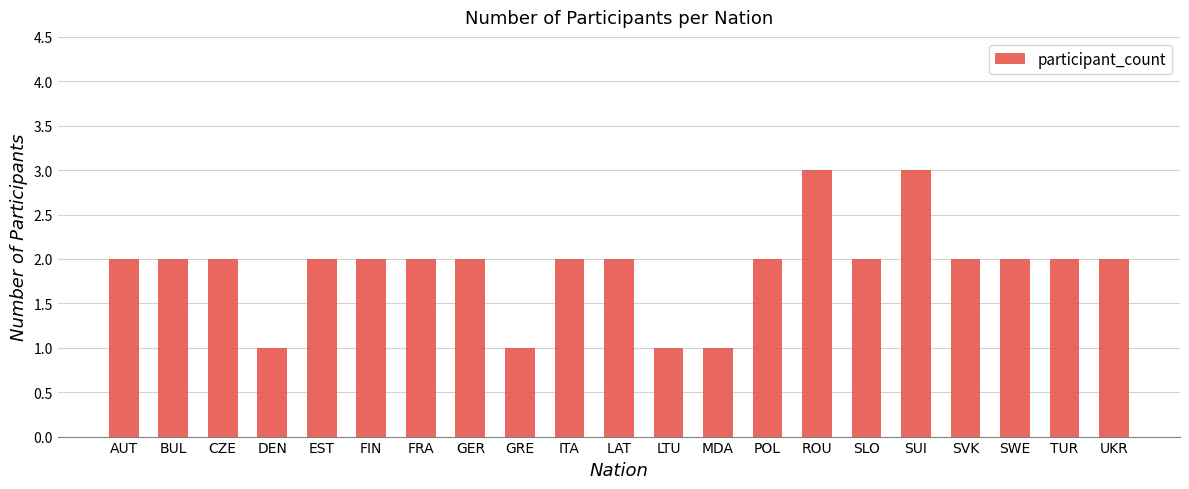

Read the value at SUI.

3